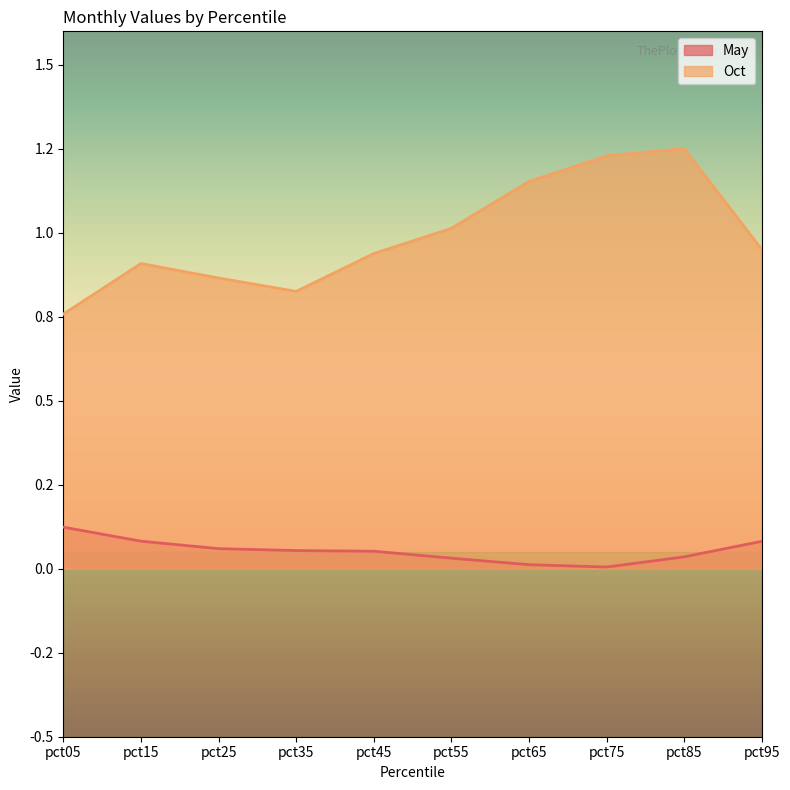

Reading left to right, extract all data points from this chart.

May: 0.1	0.1	0.1	0.1	0.1	0.0	0.0	0.0	0.0	0.1
Oct: 0.8	0.9	0.9	0.8	0.9	1.0	1.2	1.2	1.3	1.0